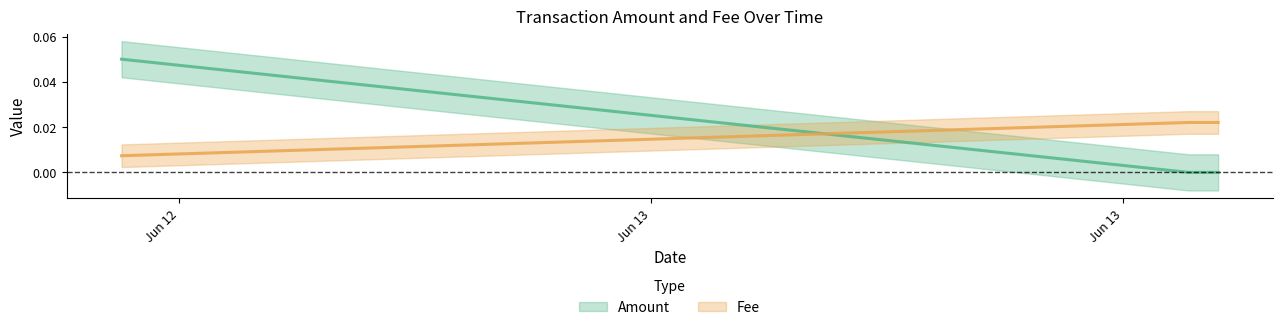

What are all the series names shown in the legend?

Amount, Fee